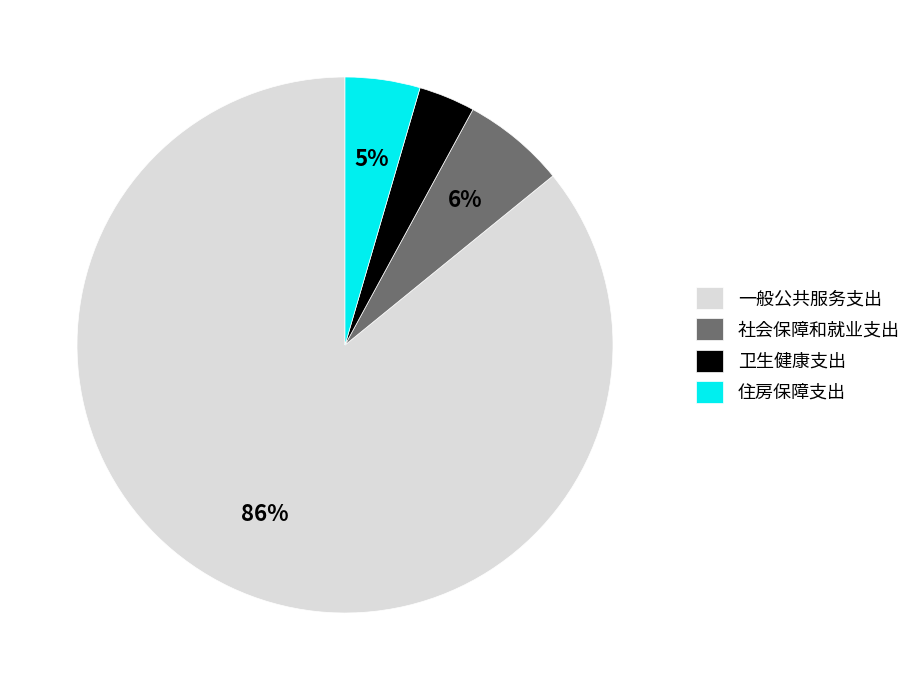

Between 卫生健康支出 and 社会保障和就业支出, which is larger?

社会保障和就业支出